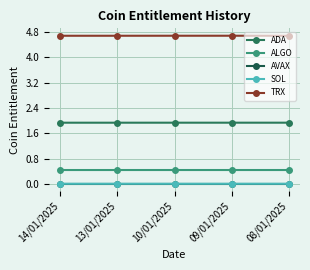

True or false: TRX has a value of 7.3 at 08/01/2025.

False